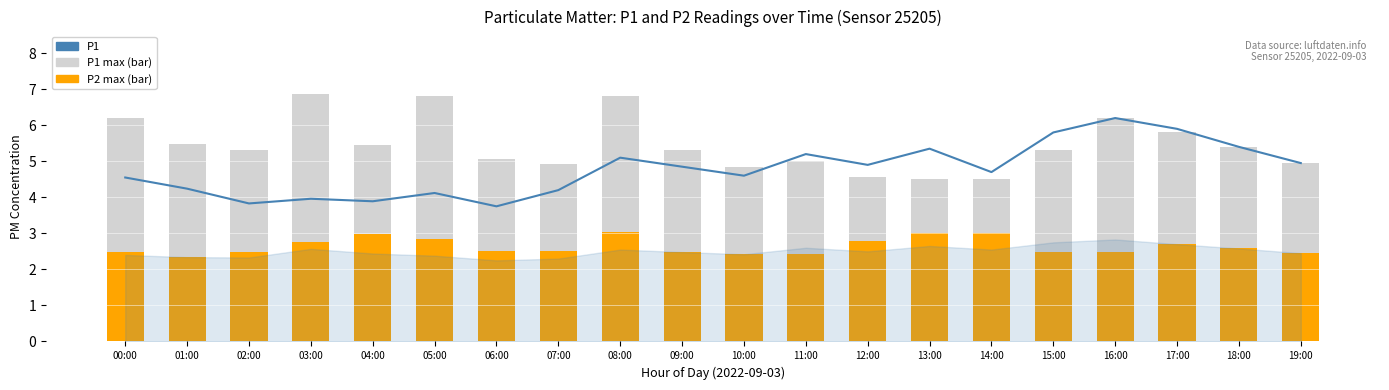

What is the maximum value for P2 (max per hour)?

3.0